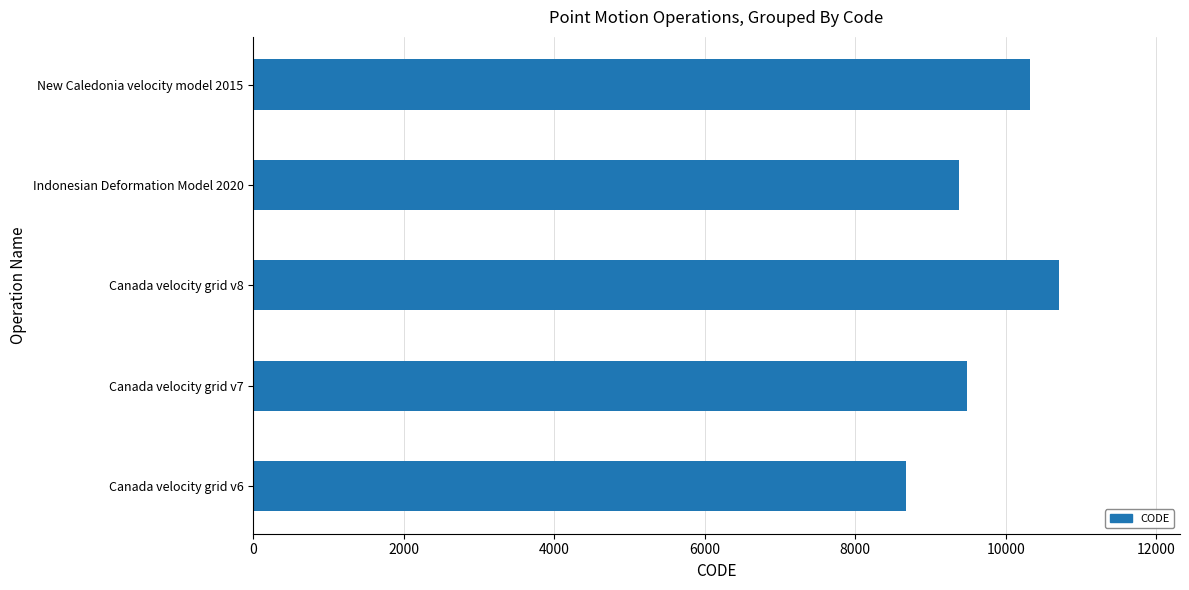

Rank the categories by value from lowest to highest.

Canada velocity grid v6, Indonesian Deformation Model 2020, Canada velocity grid v7, New Caledonia velocity model 2015, Canada velocity grid v8